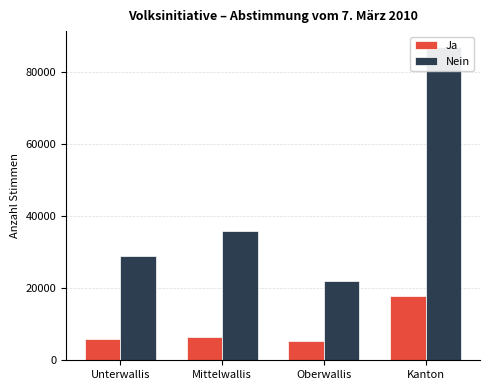

What is the label of the 4th bar from the left?

Kanton